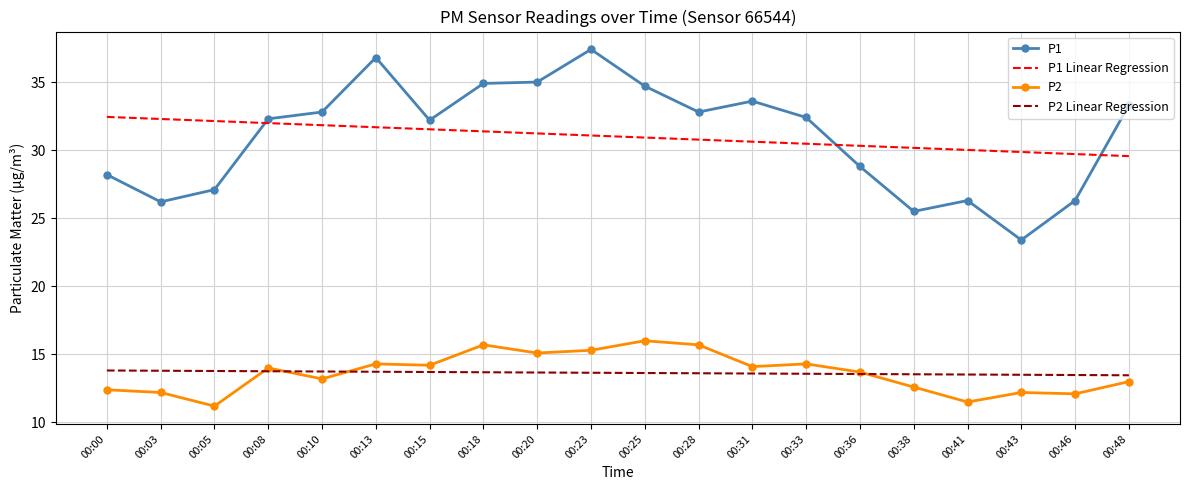

Read the P1 value at 00:25.

34.7